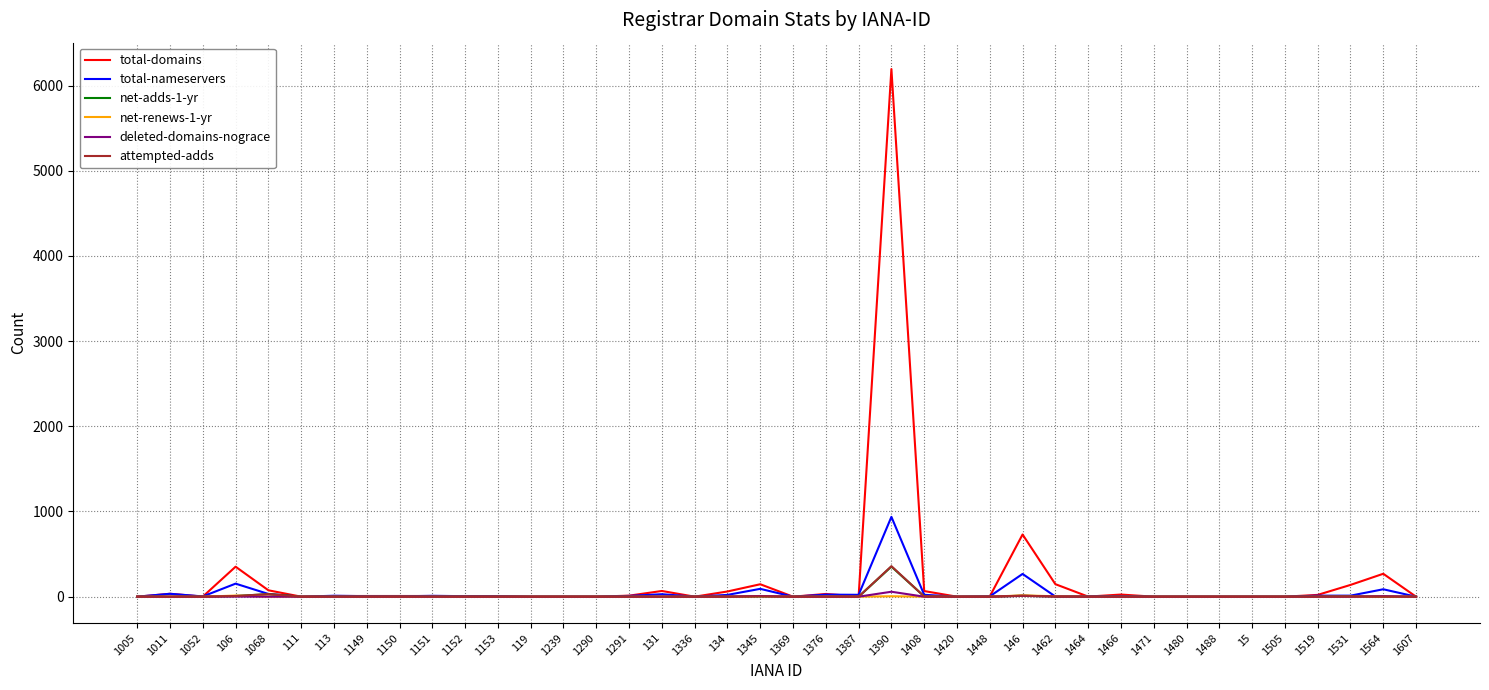

What is the greatest value displayed?

6194